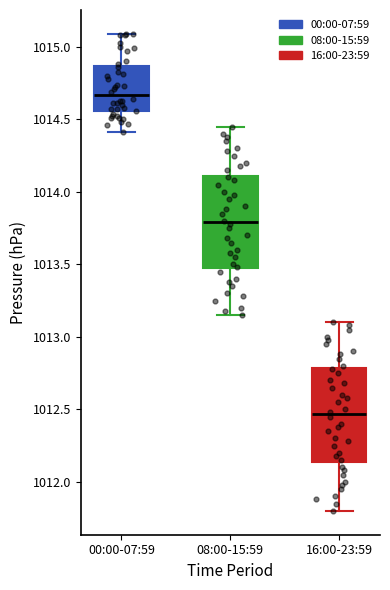

Reading left to right, read every box against the y-axis: the position of its median line, the range the box covers, and the ends of its whiskers. The values are not printed on the chart, so give them approximately, as read against the axis.

00:00-07:59: median 1014.65, box 1014.55 to 1014.85, whiskers 1014.40 to 1015.10
08:00-15:59: median 1013.80, box 1013.45 to 1014.10, whiskers 1013.15 to 1014.45
16:00-23:59: median 1012.45, box 1012.15 to 1012.80, whiskers 1011.80 to 1013.10